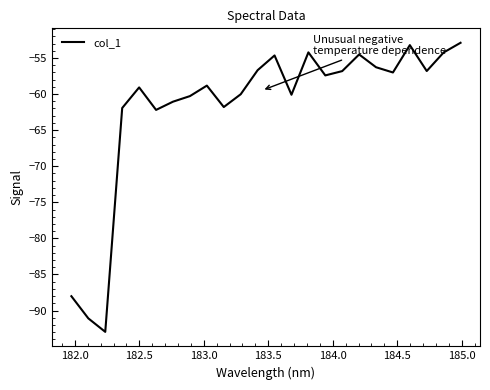

What is the smallest value displayed?

-92.9